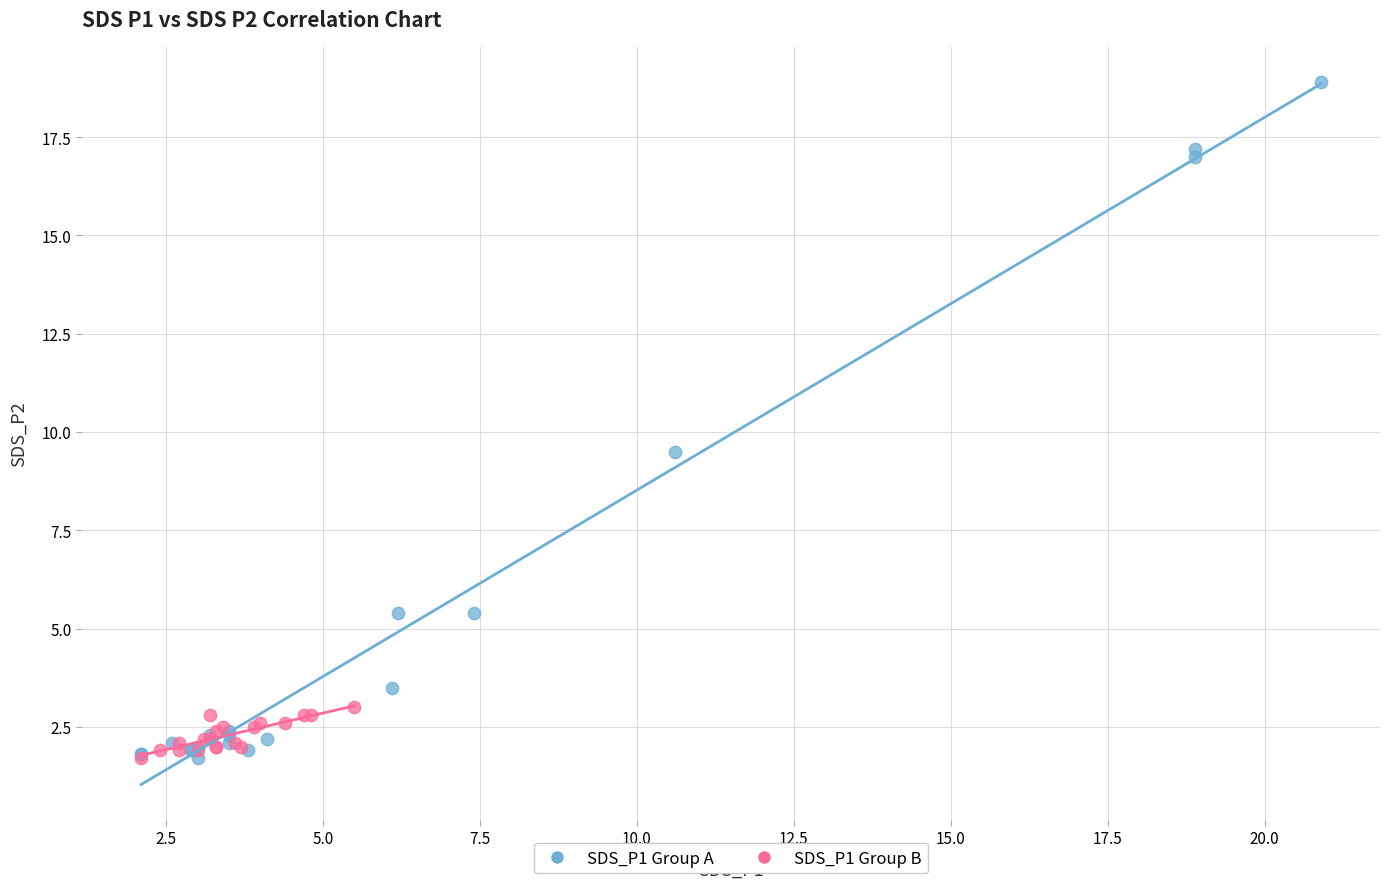

Which series contains the highest Y value?

SDS_P1 Group A